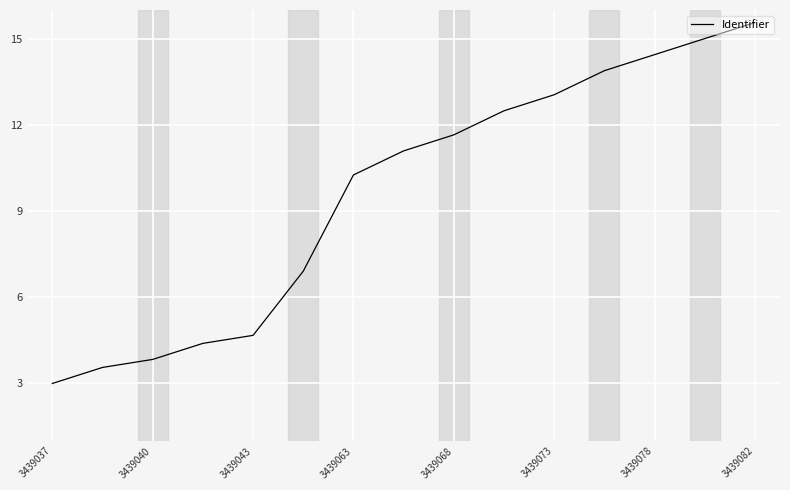

Reading right to left, list all the values displayed in this chart.

15.6	15.0	14.4	13.9	13.1	12.5	11.7	11.1	10.3	6.9	4.7	4.4	3.8	3.6	3.0